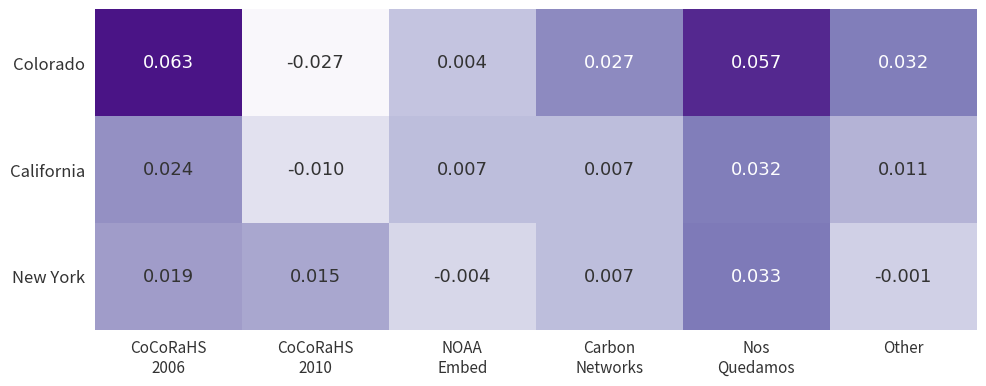

Rank the series at CoCoRaHS
2010 from lowest to highest value.

Colorado, California, New York